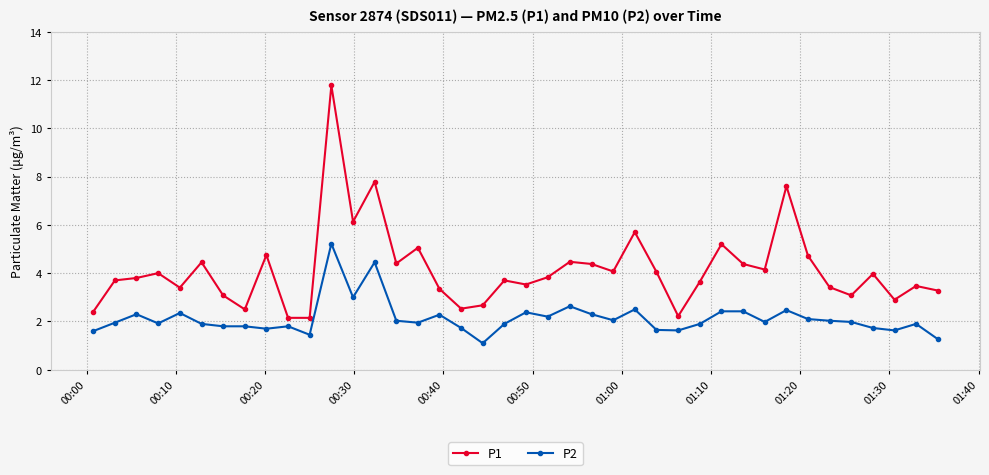

List the series in order of their overall mean, lowest first.

P2, P1